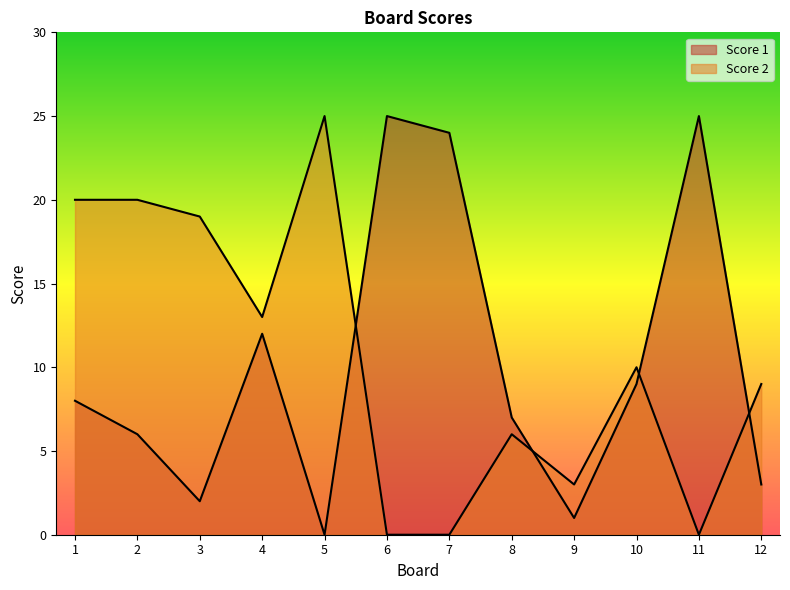

At which category does Score 1 reach its first local peak?

4